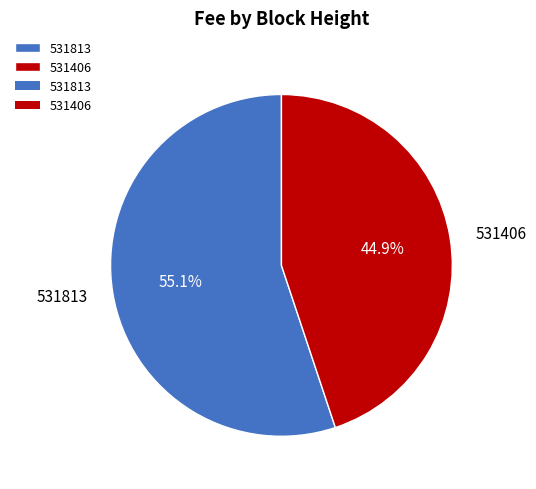

What is the smallest slice in the pie chart?

531406